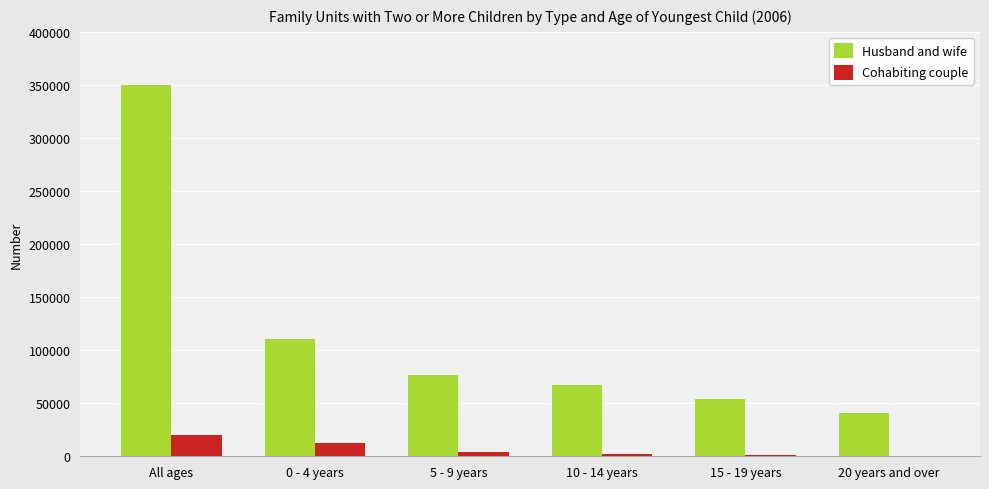

Is the value of Husband and wife at 0 - 4 years greater than the value of Cohabiting couple at 5 - 9 years?

Yes